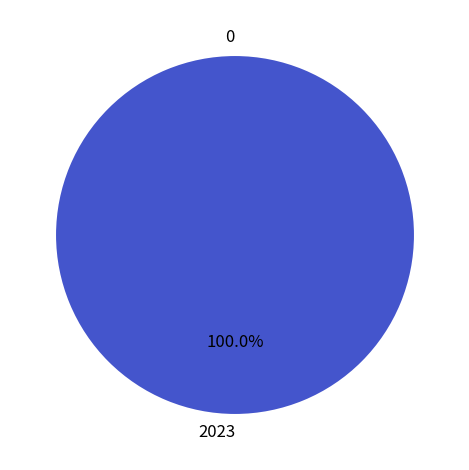

True or false: 2021 accounts for 14% of the total.

False